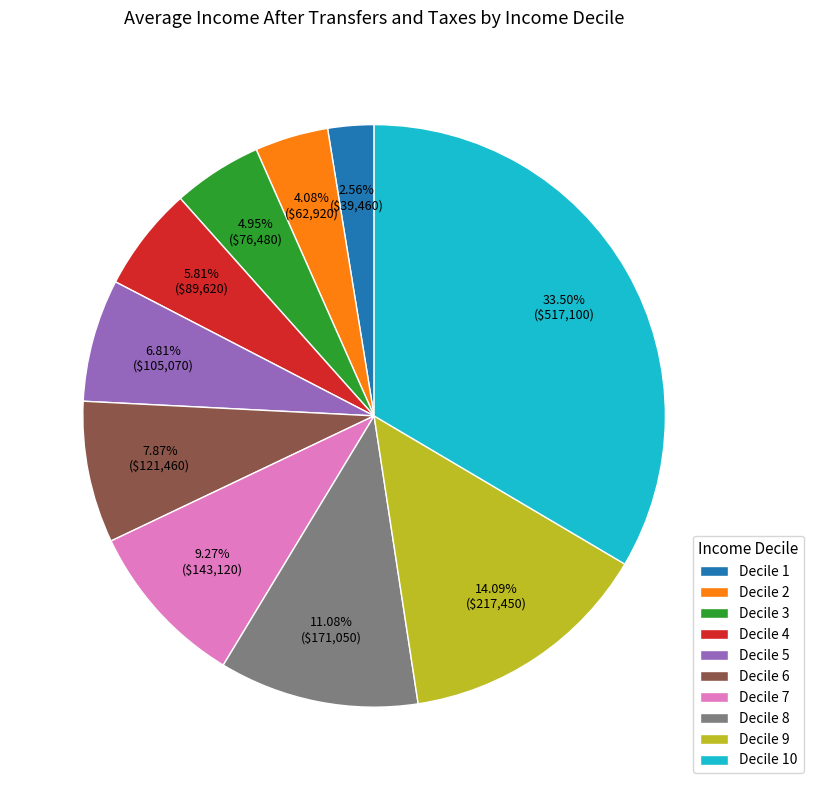

Rank the categories by value from highest to lowest.

Decile 10, Decile 9, Decile 8, Decile 7, Decile 6, Decile 5, Decile 4, Decile 3, Decile 2, Decile 1